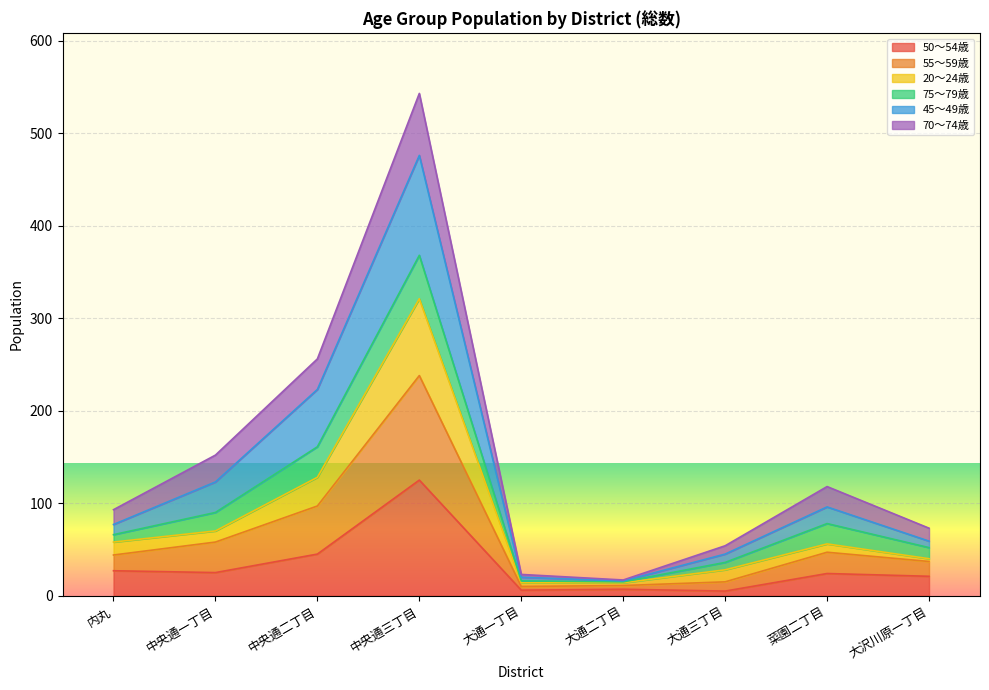

What are all the series names shown in the legend?

50～54歳, 55～59歳, 20～24歳, 75～79歳, 45～49歳, 70～74歳